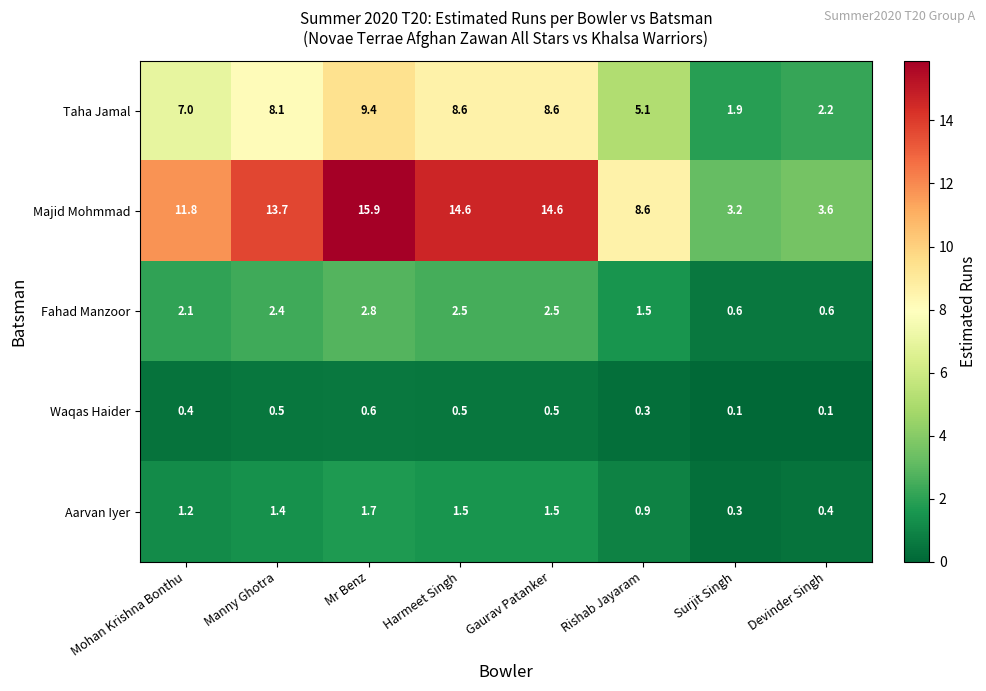

How many Waqas Haider values are between 0 and 1?

8